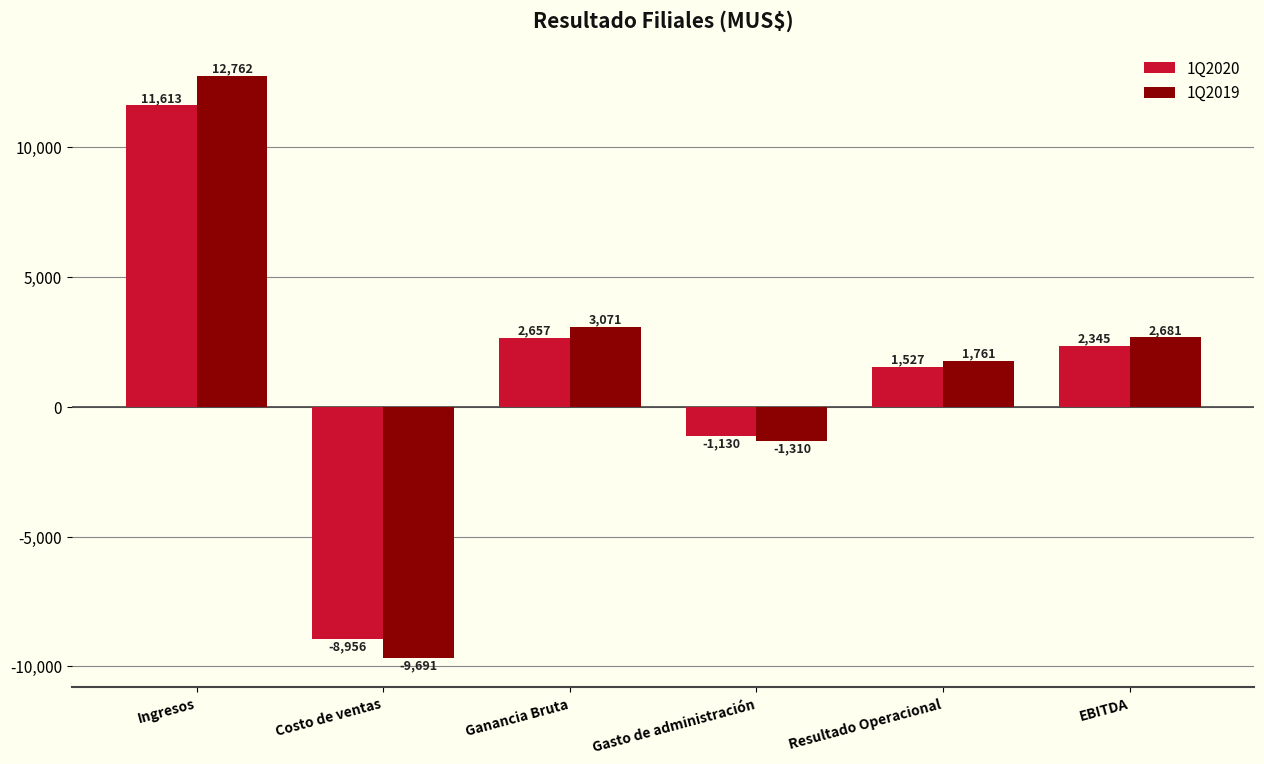

Which series changed the most between Costo de ventas and Resultado Operacional?

1Q2019